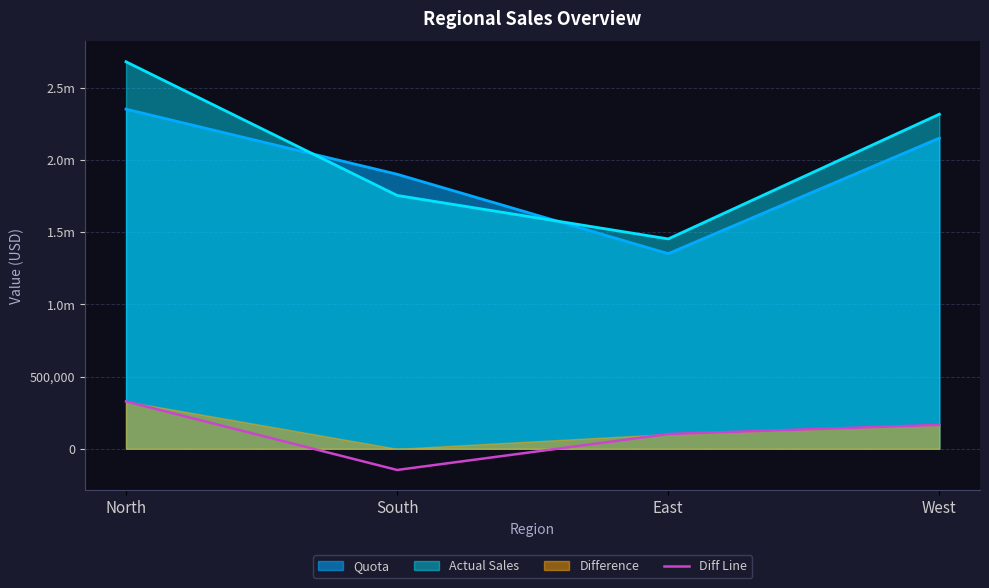

Where is the data nearest to the value 90677?

East